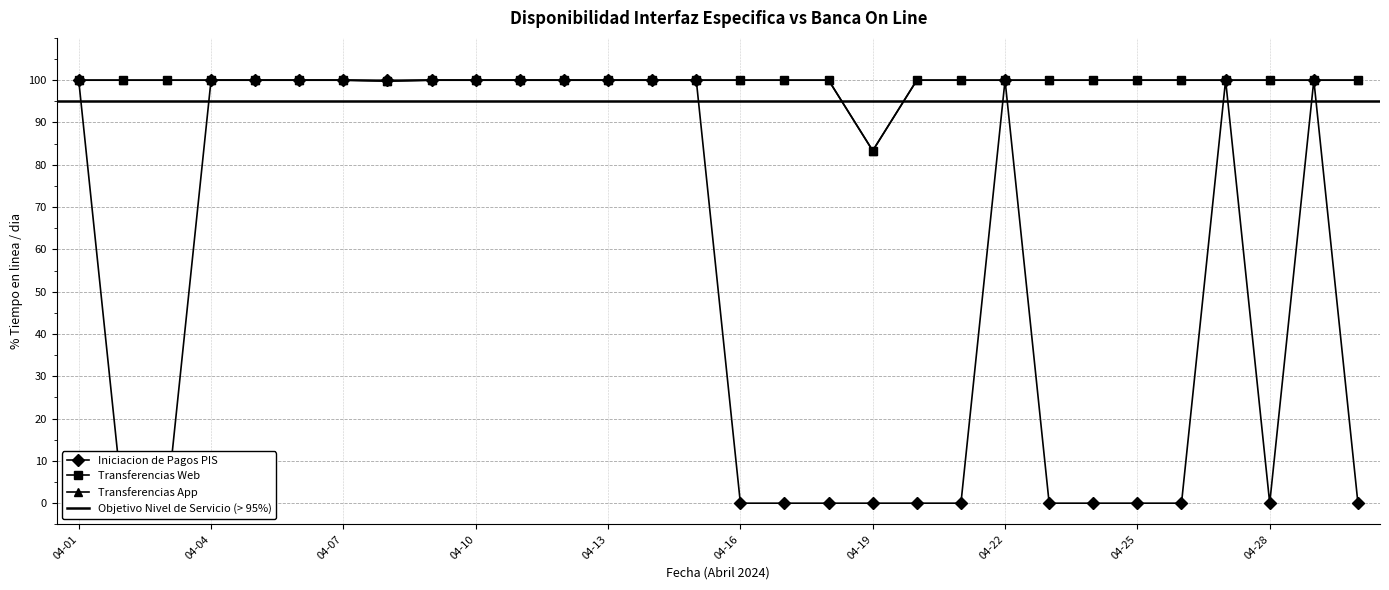

At which label does Transferencias App reach its minimum?

04-19